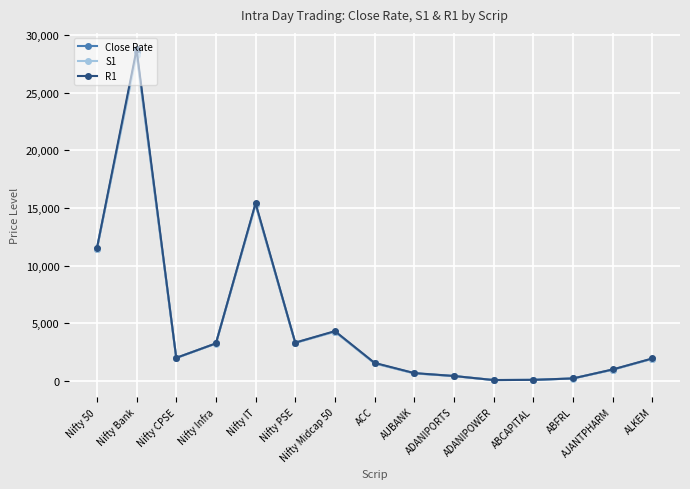

What is the value of the Close Rate point at the 8th from the left?

1521.5